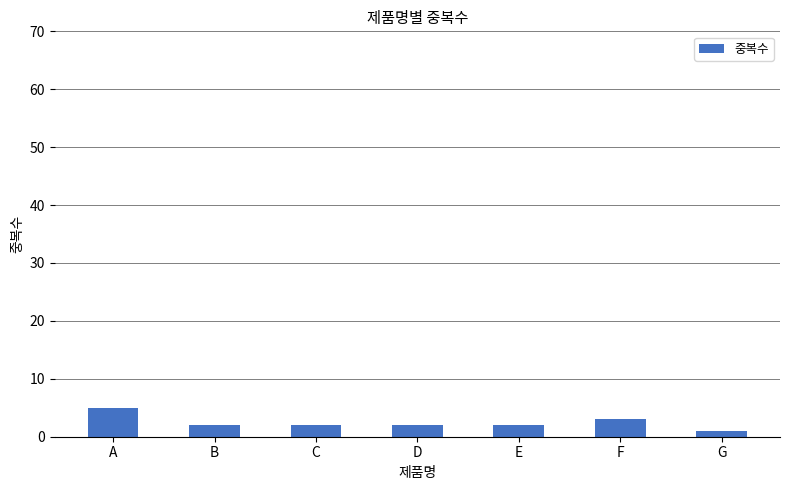

What is the maximum value shown in the chart?

5